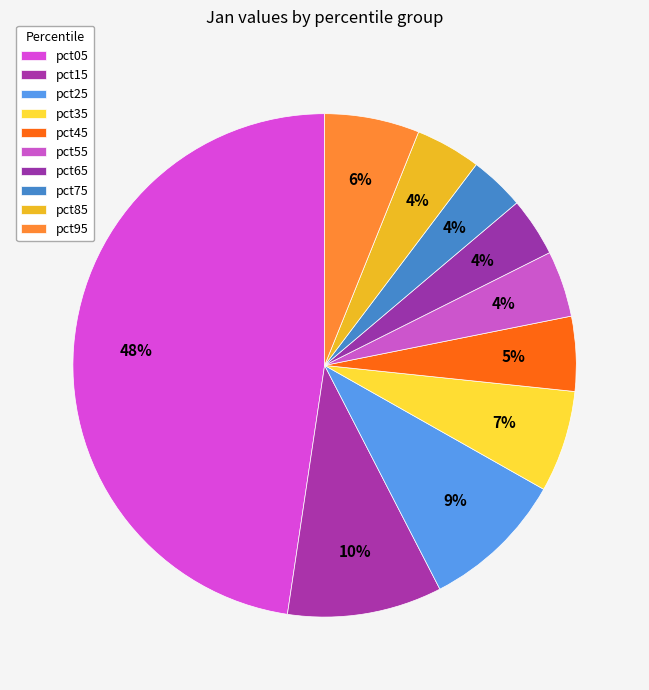

How many slices are in this pie chart?

10